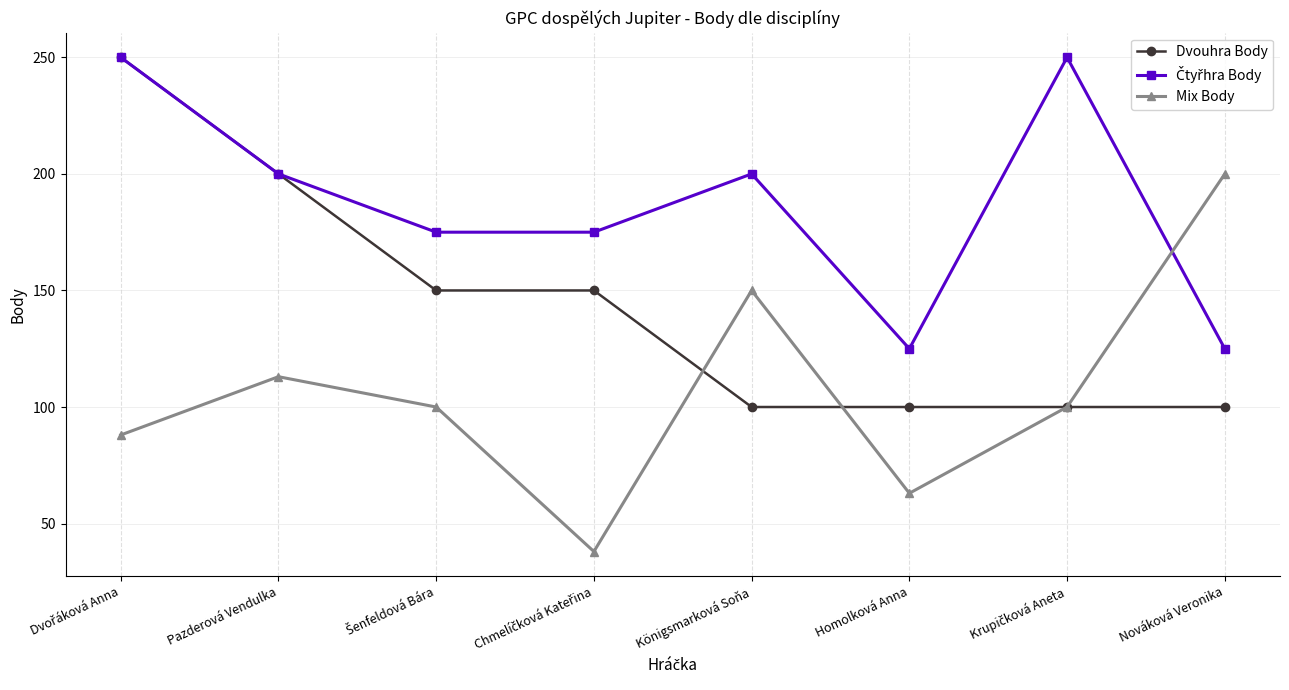

Count the number of data series in this chart.

3